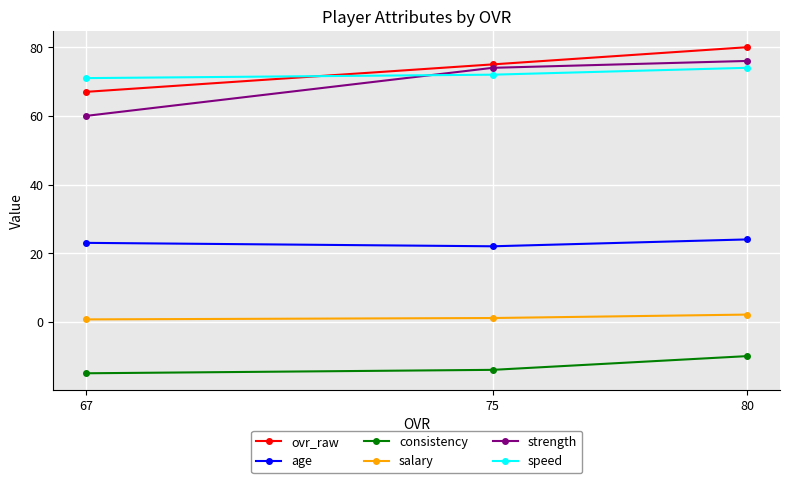

What is the average value of the salary series?

1.3